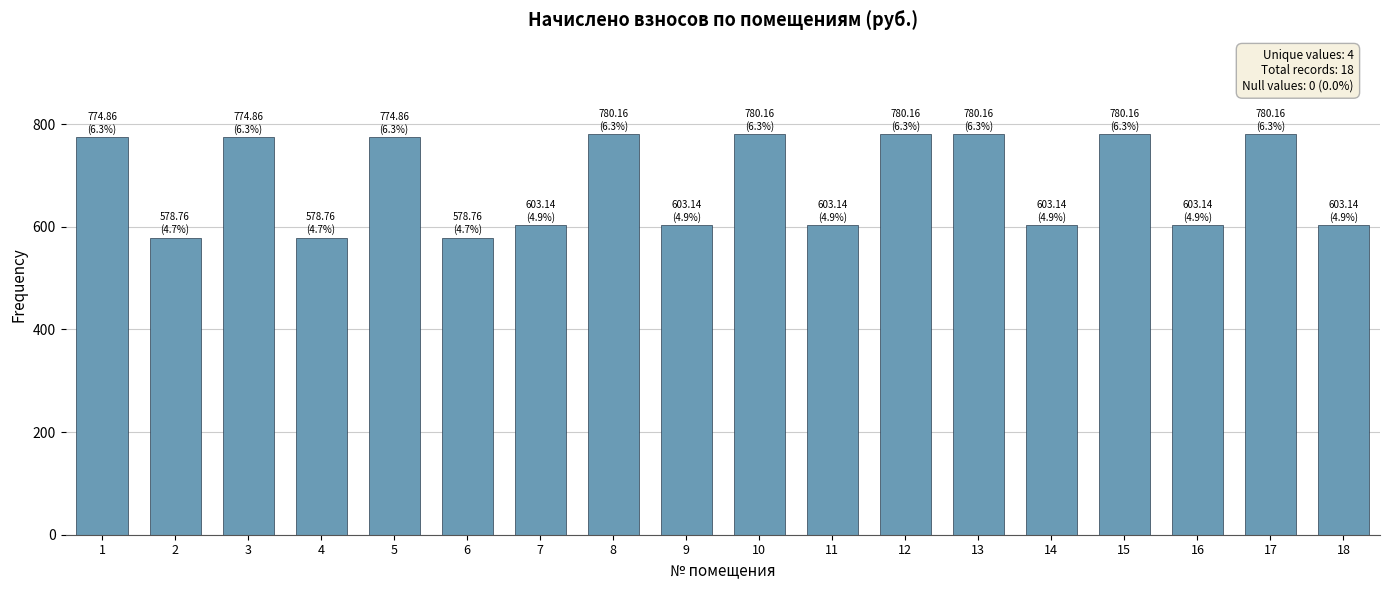

Is it true that the value at 10 is 1244.7?

False